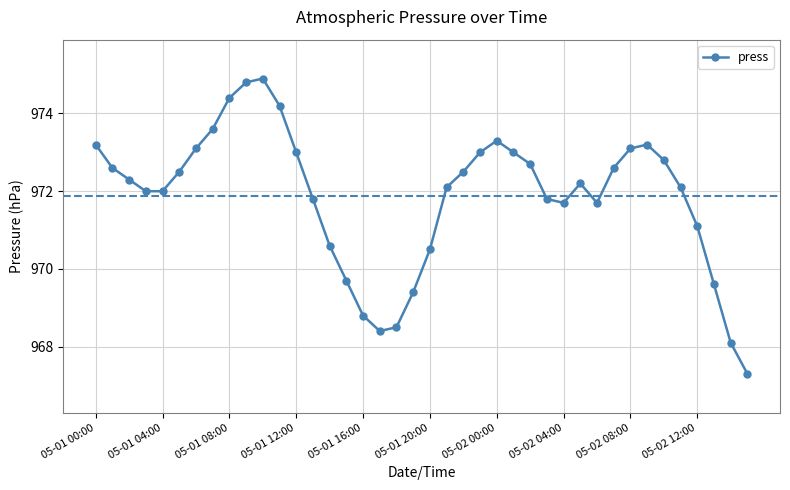

What is the value of the 1st point from the left?

973.2